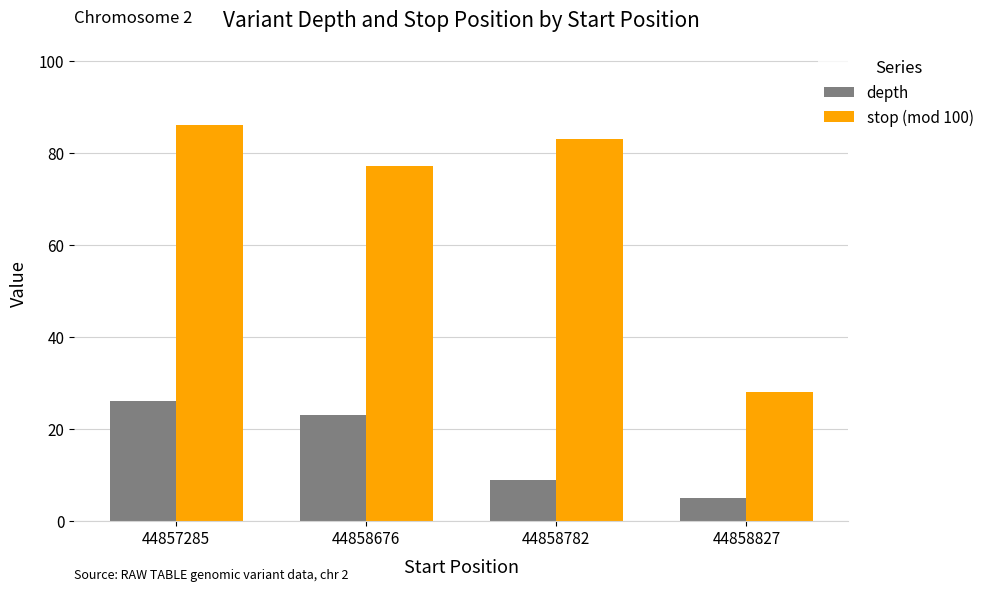

What is the value of the depth bar at the 4th from the left?

5